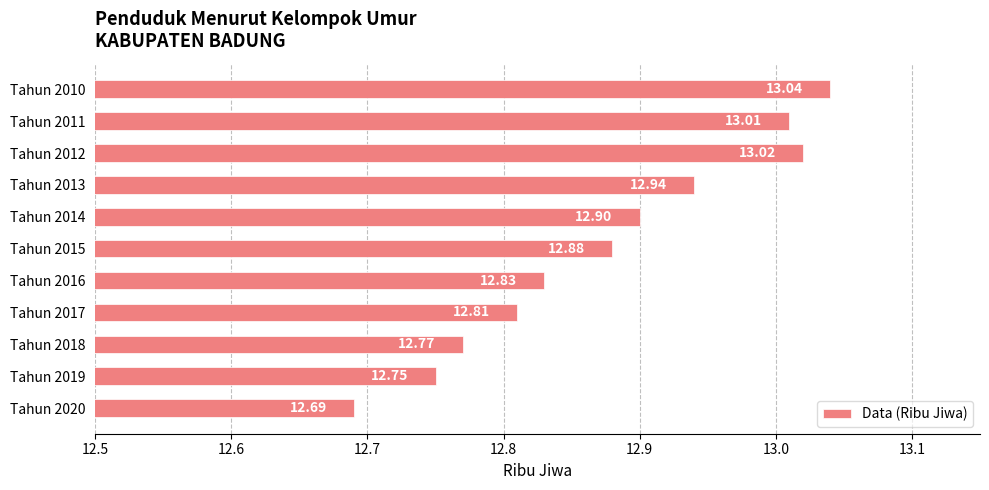

What is the average value?

12.9